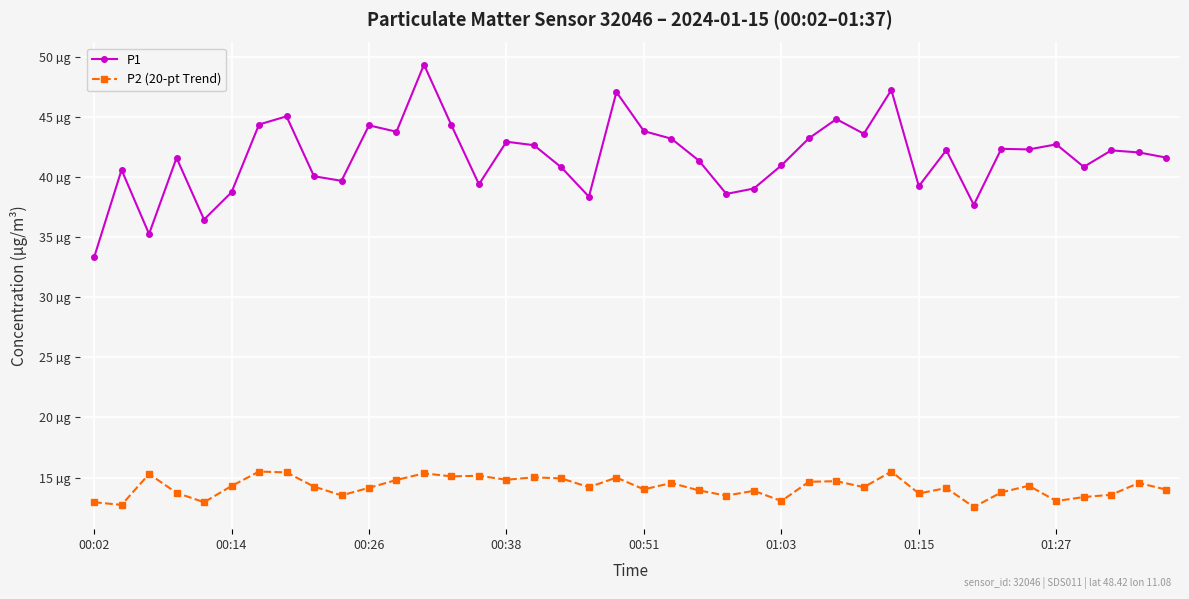

What are all the series names shown in the legend?

P1, P2 (20-pt Trend)